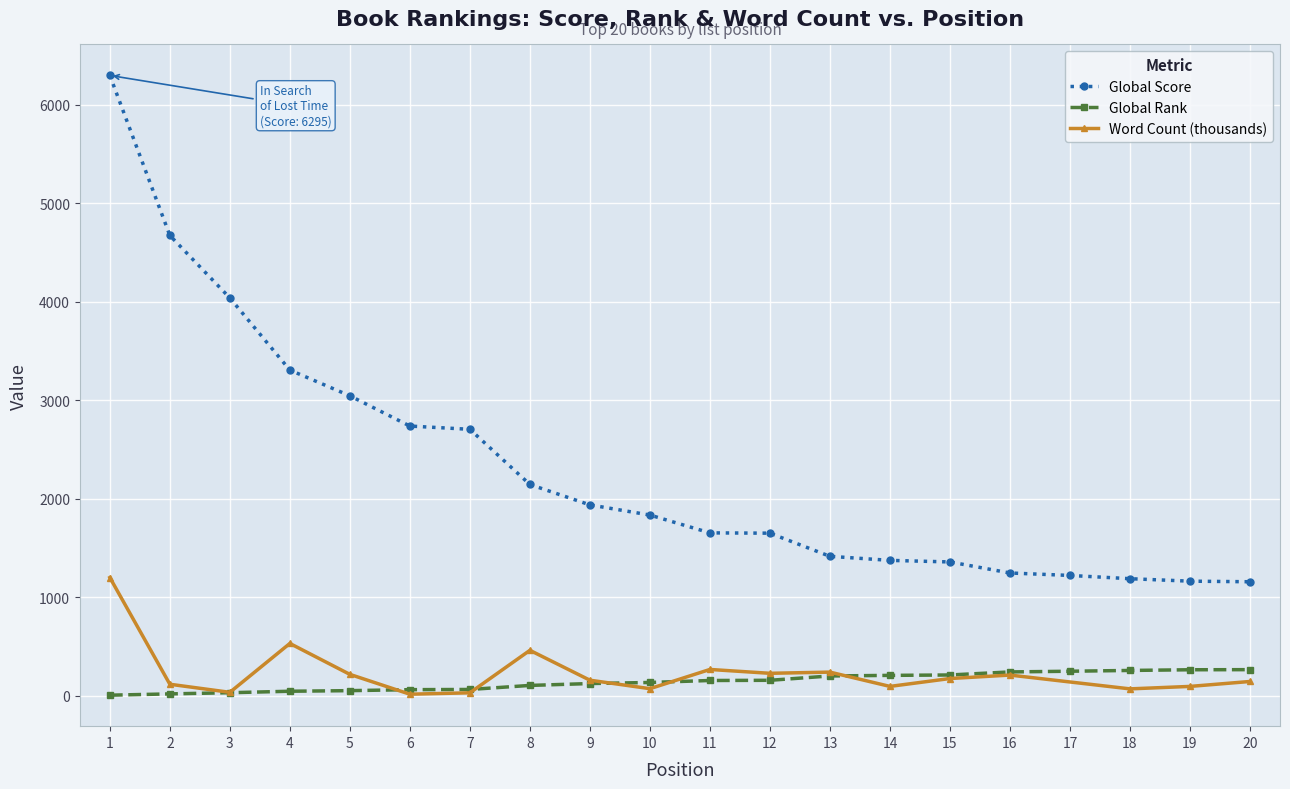

The value of Global Rank at 3 is 31. True or false?

True